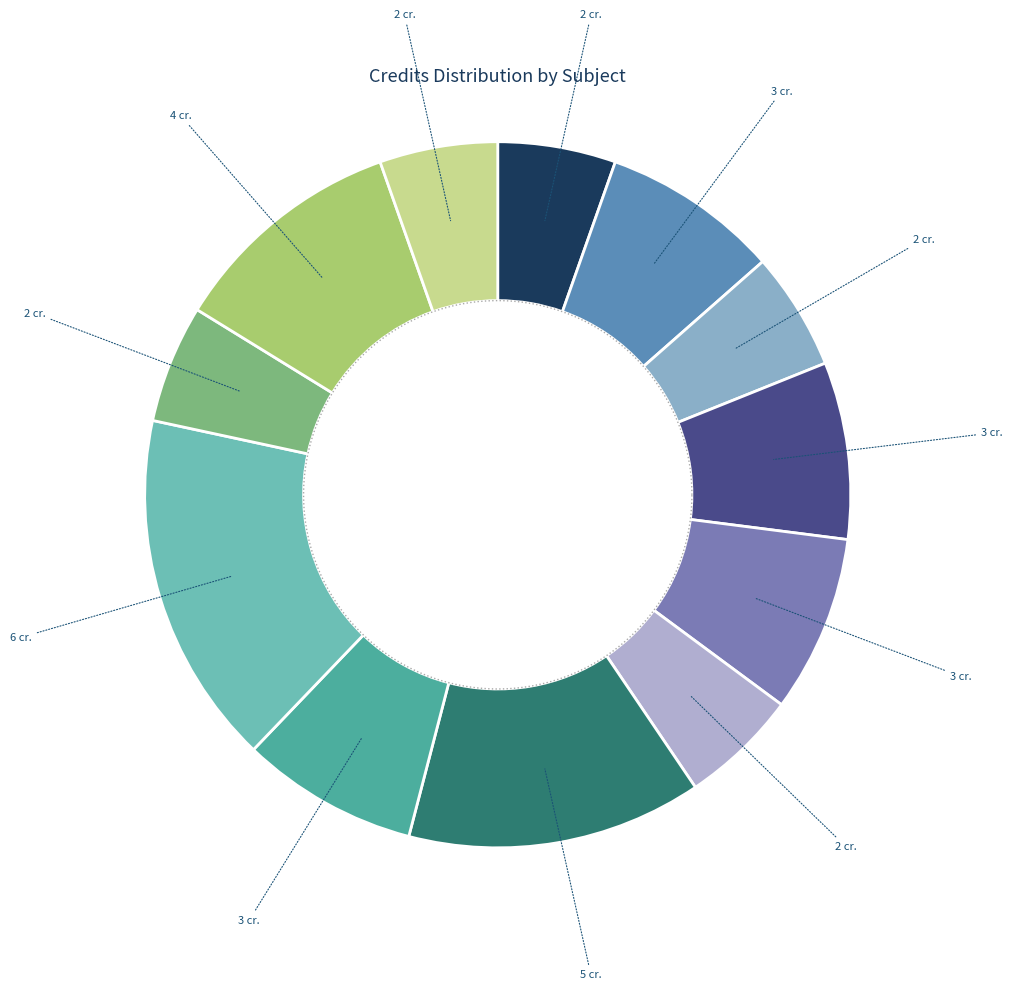

Is there any slice that represents more than half of the pie?

No